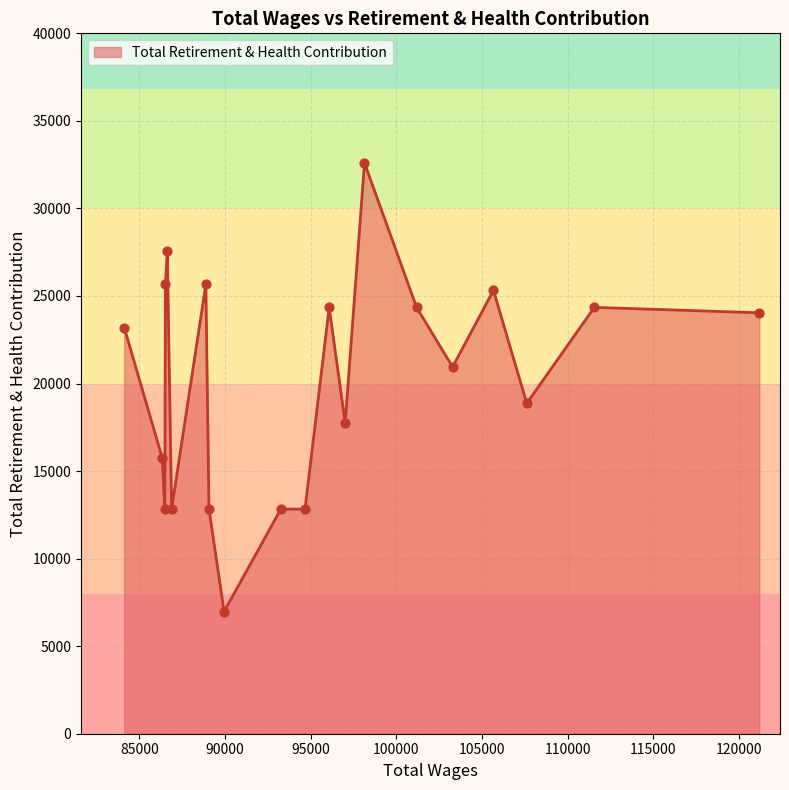

What is the minimum value shown in the chart?

6979